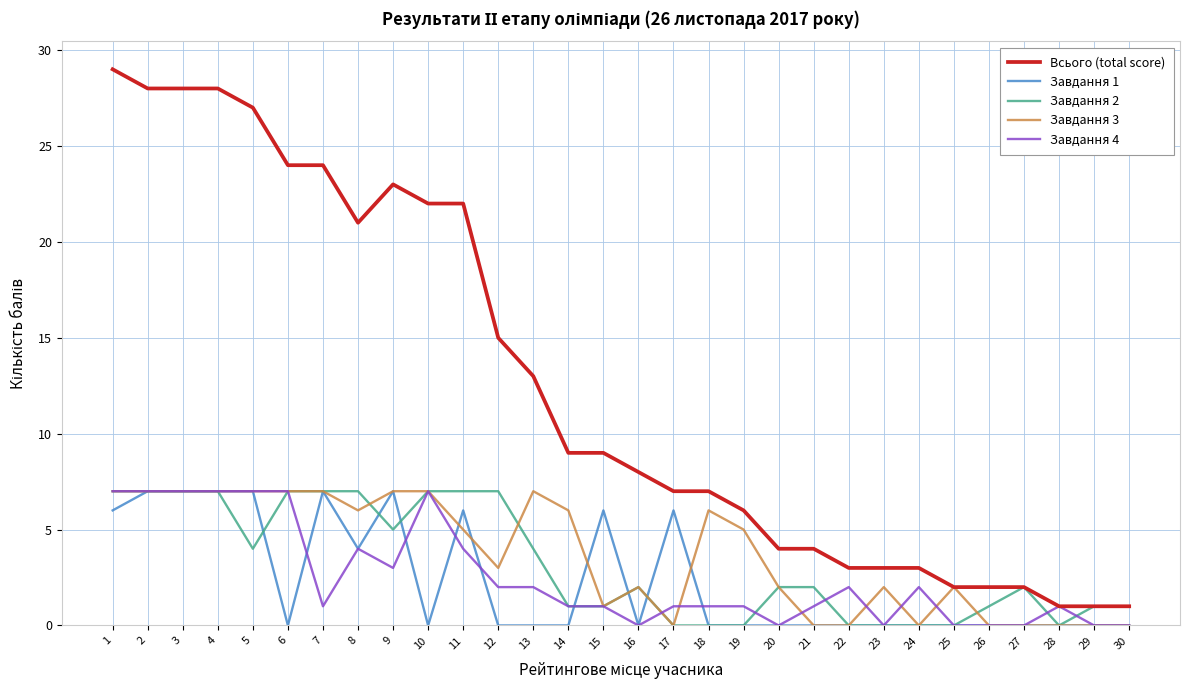

Is this an area chart (filled region under the line)?

No